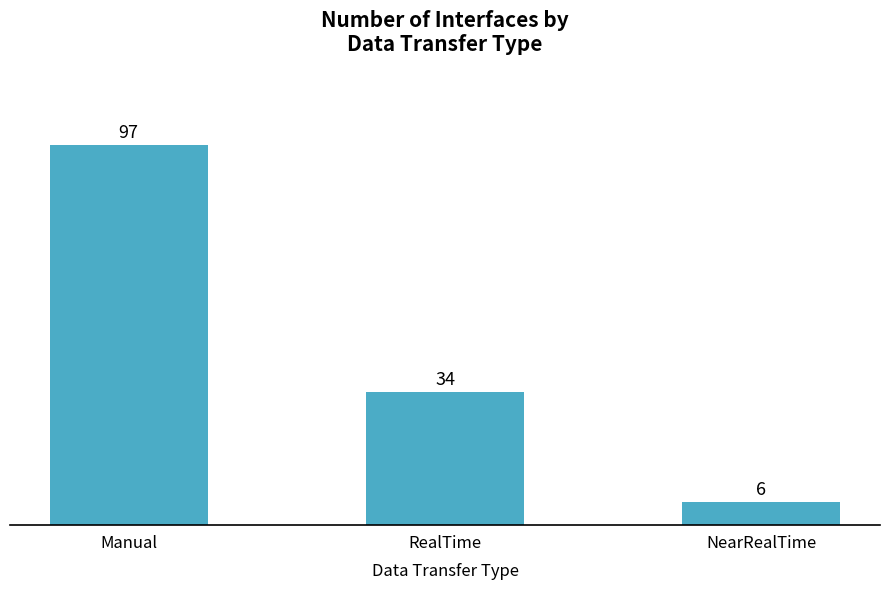

What is the sum of the values at Manual and RealTime?

131